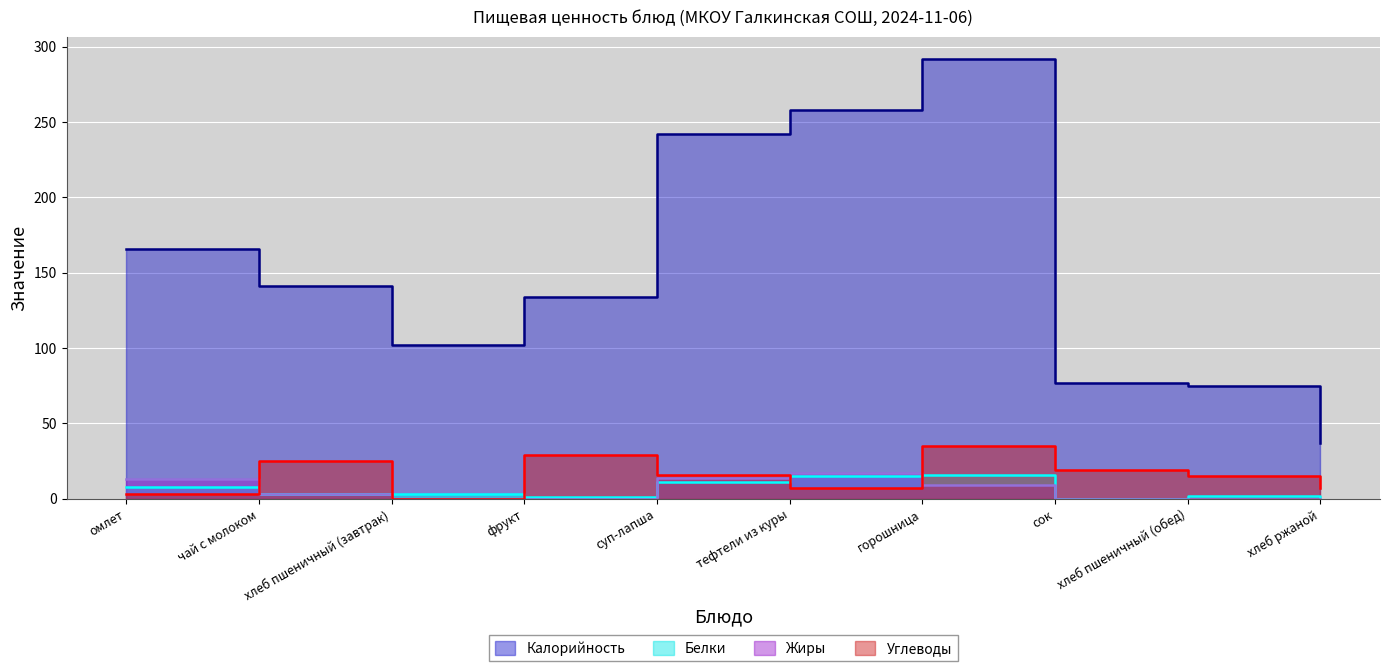

What is the difference between the maximum and minimum values in the Жиры series?

17